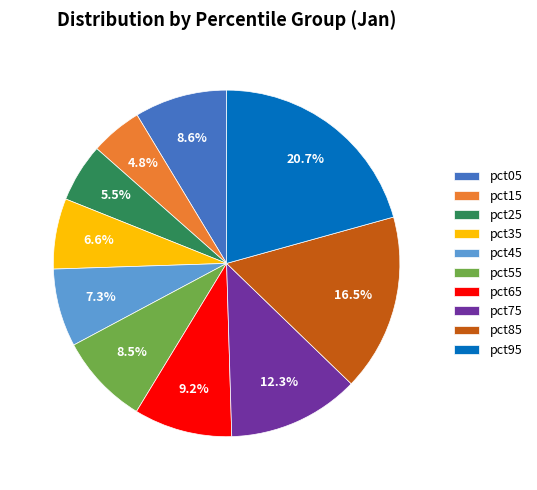

How much of the chart is everything except pct65?

90.8%